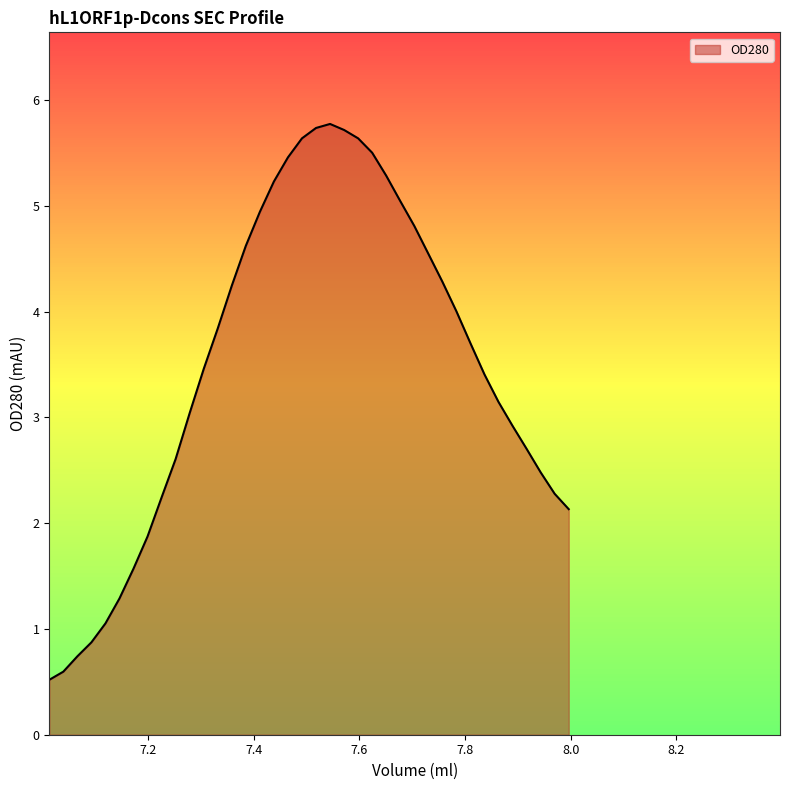

What is the minimum value shown in the chart?

0.5